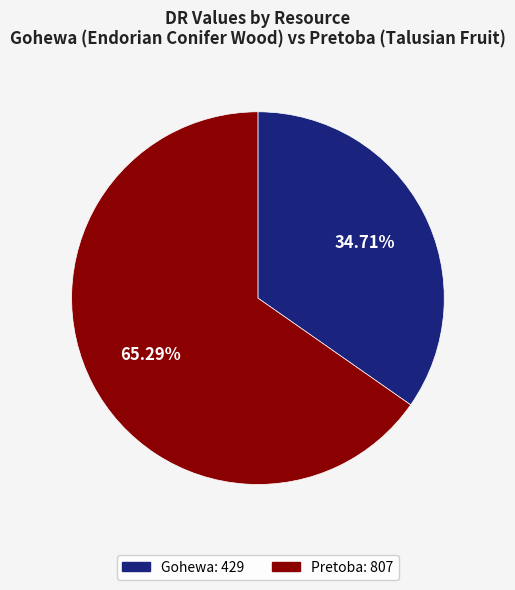

What percentage is the Gohewa slice, to the nearest percent?

35%